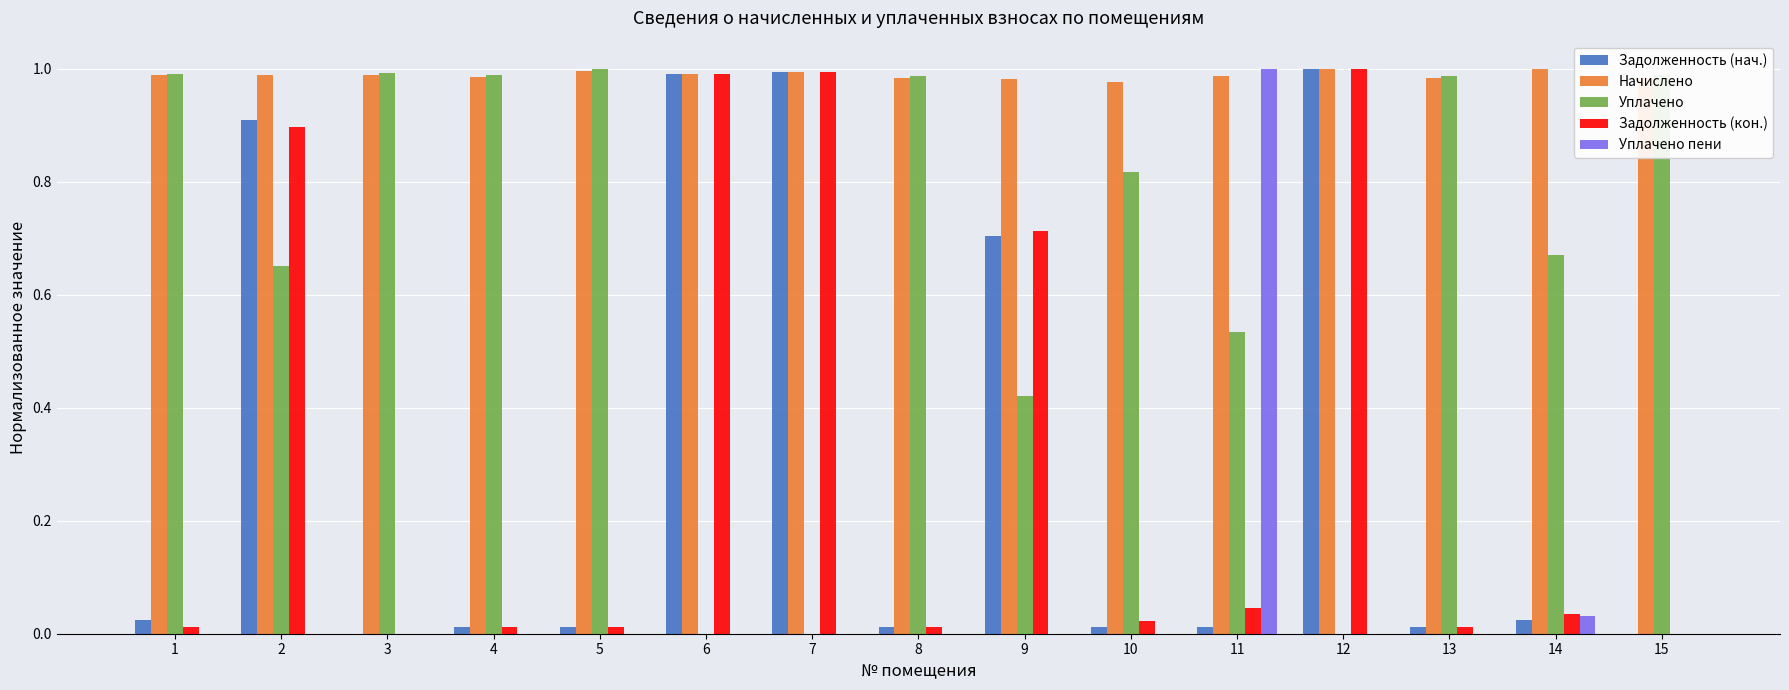

What is the sum of all Задолженность (нач.) values?

4.7